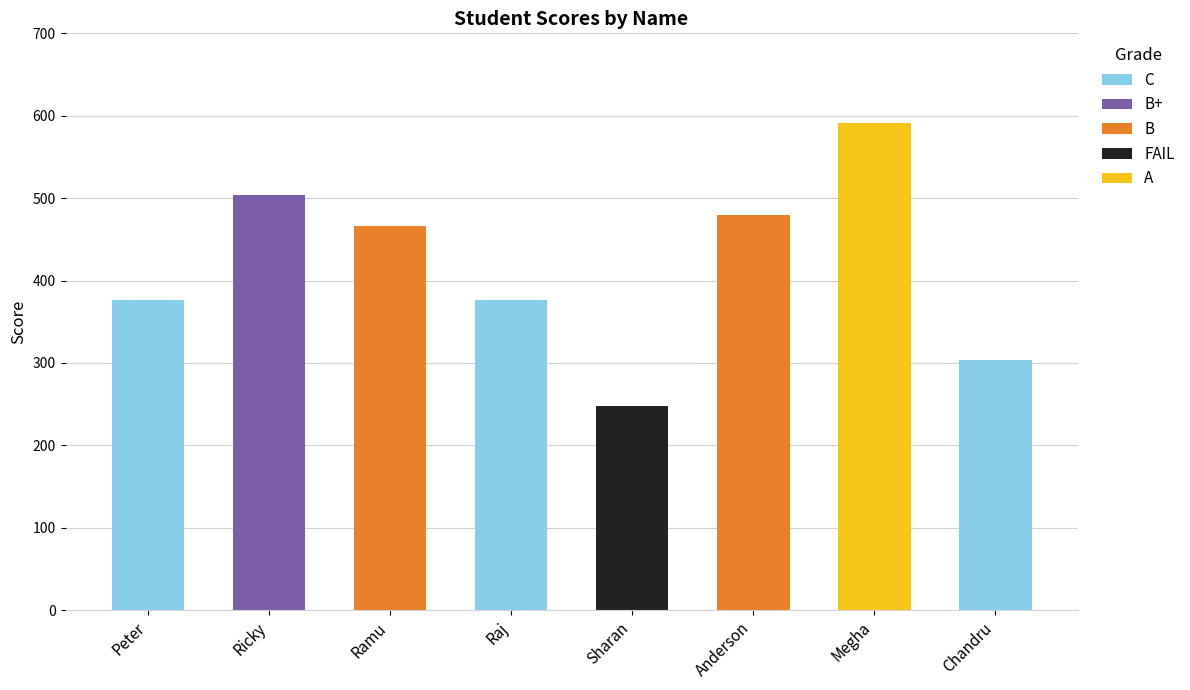

What is the minimum value shown in the chart?

248